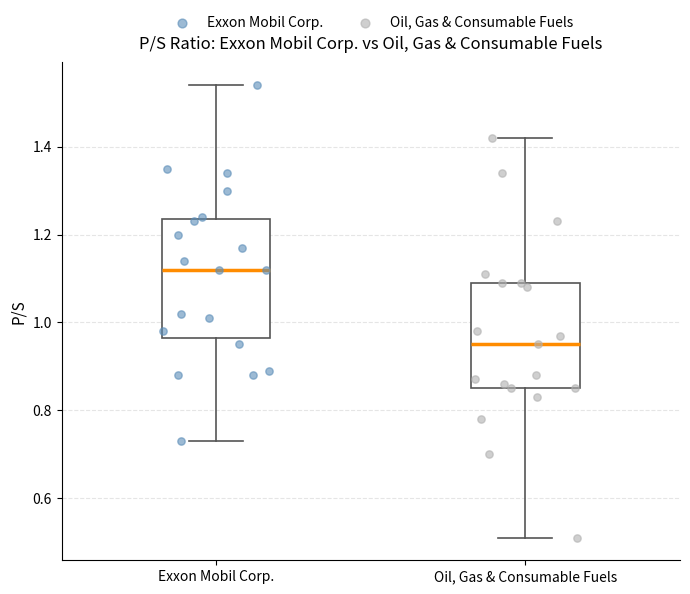

Reading left to right, transcribe this box plot: for each box, give where its median line is, the range the box spans, and where its two whiskers end, as read against the y-axis. The values are not printed on the chart, so give them approximately, as read against the axis.

Exxon Mobil Corp.: median 1.12, box 0.96 to 1.24, whiskers 0.74 to 1.54
Oil, Gas & Consumable Fuels: median 0.96, box 0.86 to 1.10, whiskers 0.52 to 1.42